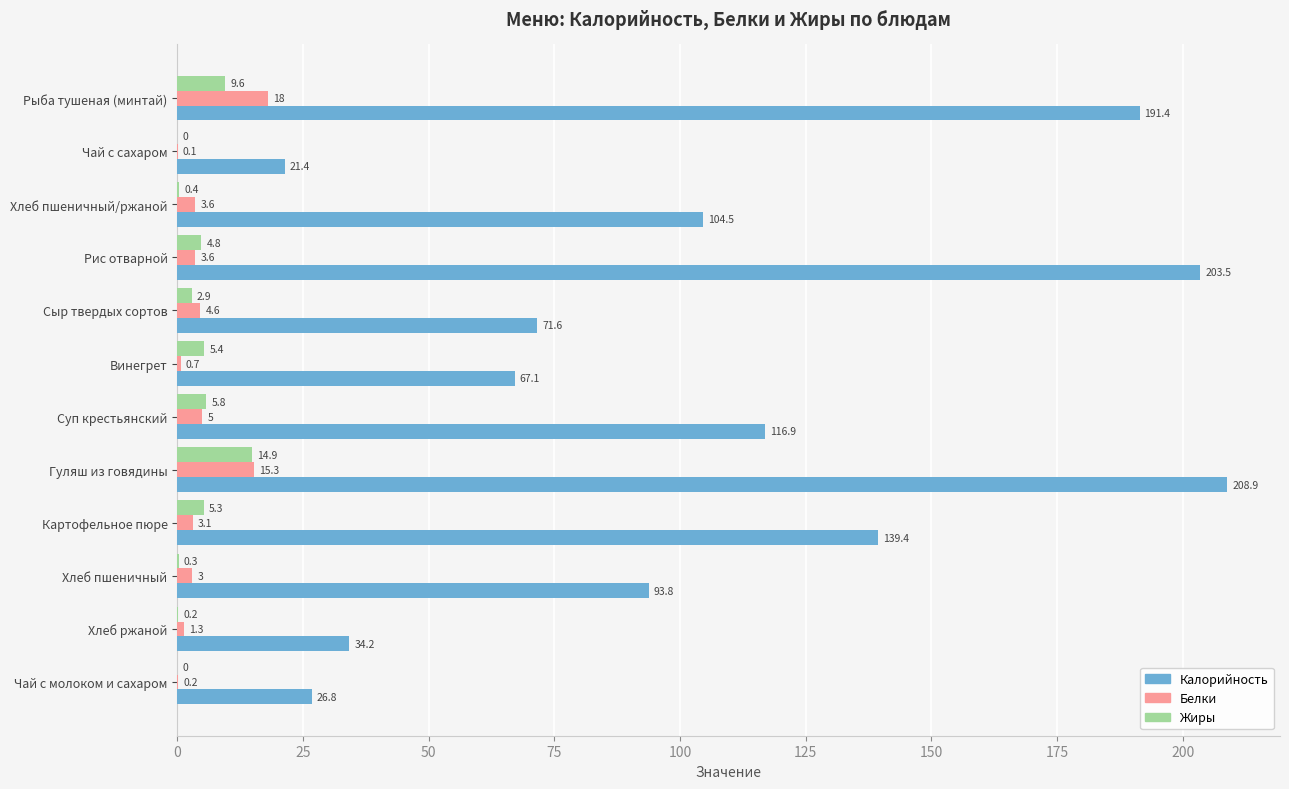

At which label is Белки closest to 9?

Суп крестьянский